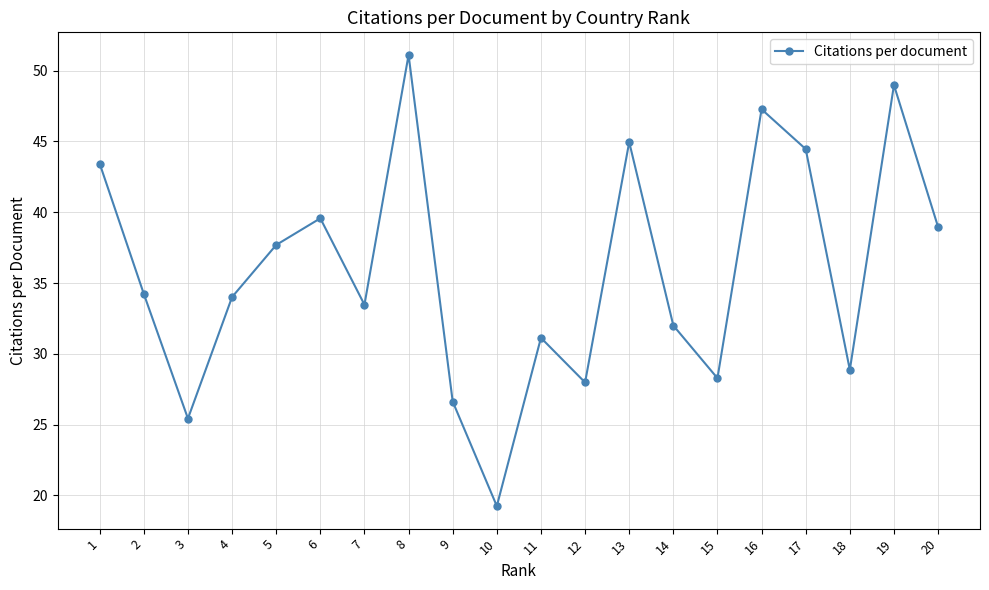

What is the approximate value at 18?

28.9